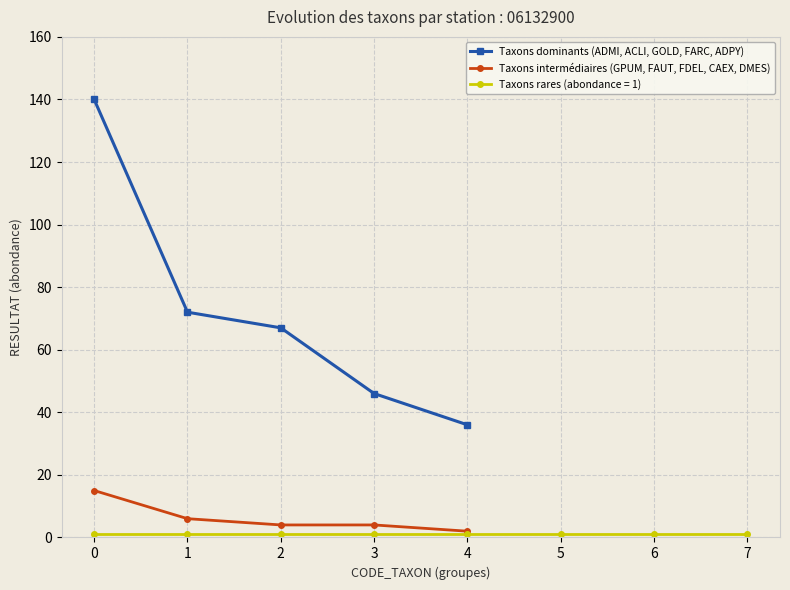

Is the value of Taxons intermédiaires (GPUM, FAUT, FDEL, CAEX, DMES) at 3 greater than the value of Taxons dominants (ADMI, ACLI, GOLD, FARC, ADPY) at 1?

No